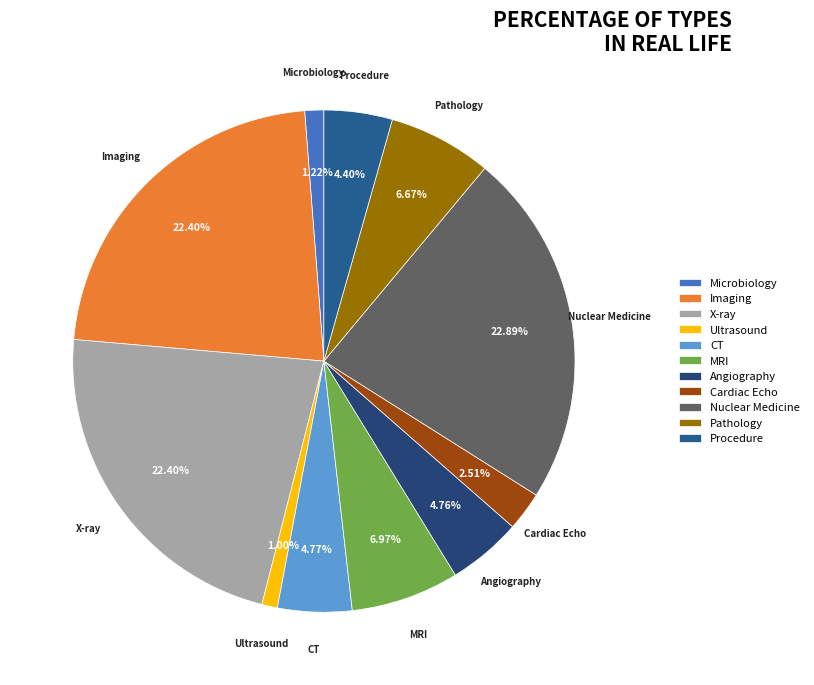

To the nearest percent, what is the difference between the largest and smallest slice percentages?

22%